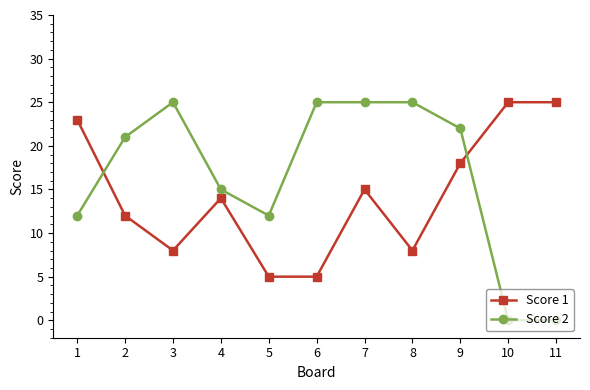

At which category does Score 1 reach its first local valley?

3